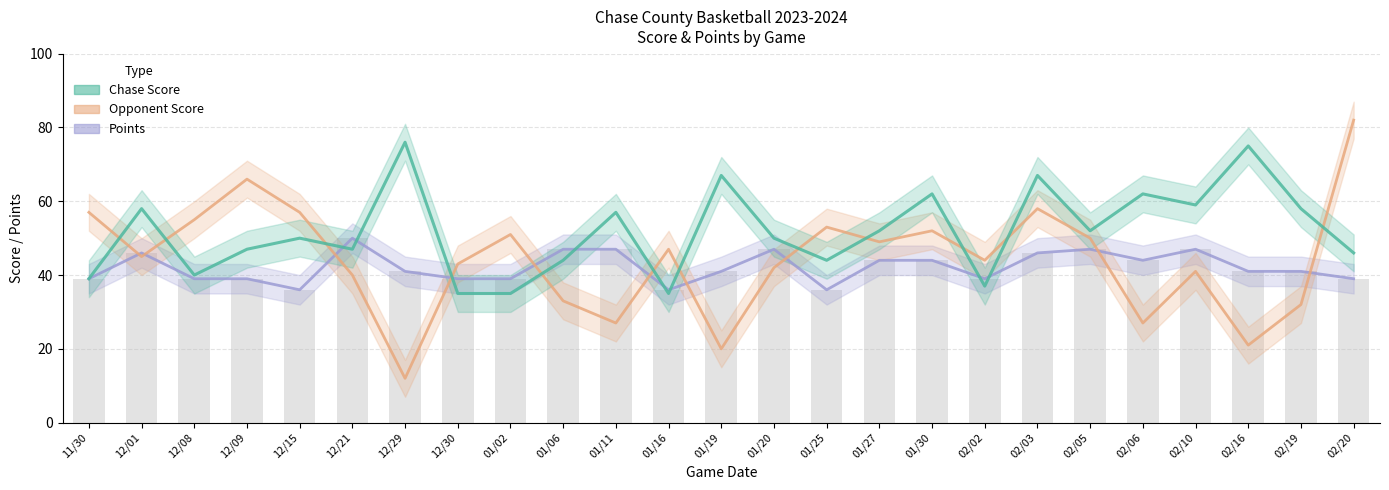

Between 12/09 and 12/30, which series saw the biggest shift?

Opponent Score